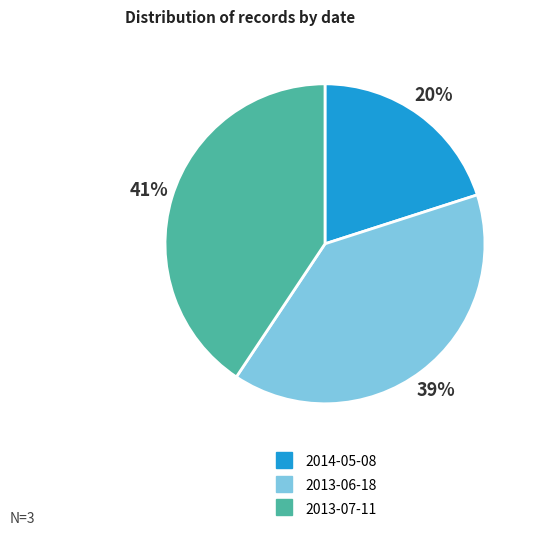

To the nearest percent, what portion does 2013-07-11 represent?

41%